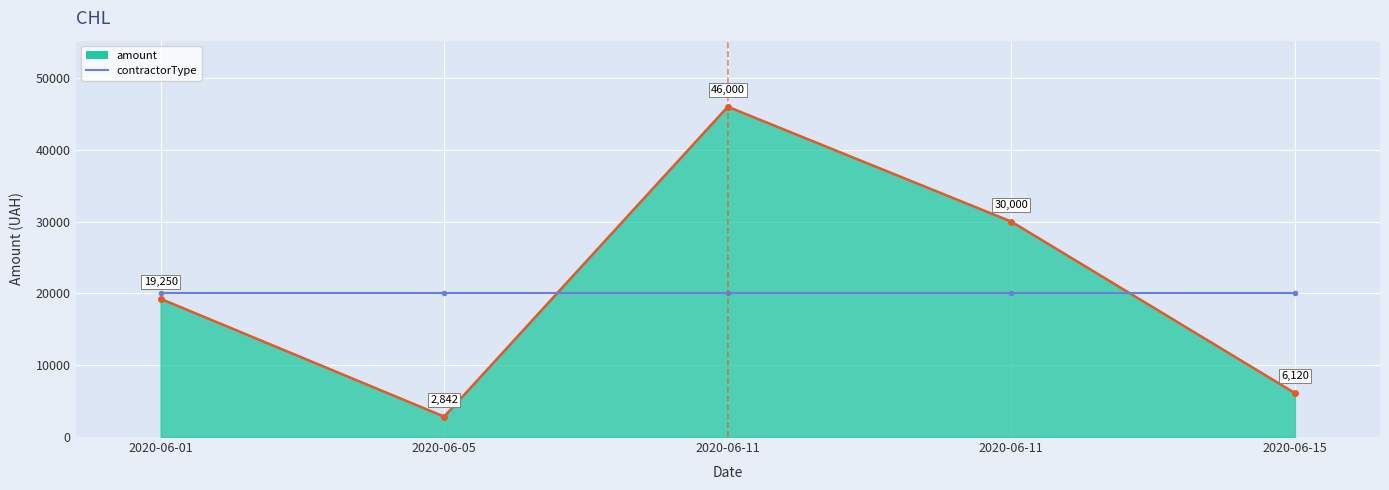

At which category is the sum across all series the highest?

2020-06-11